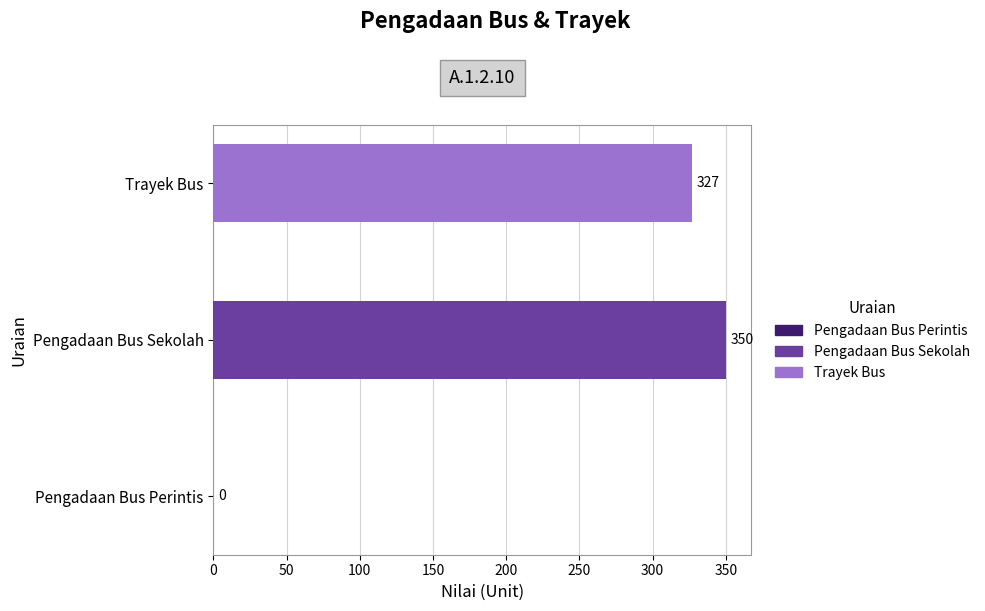

What is the minimum value shown in the chart?

327